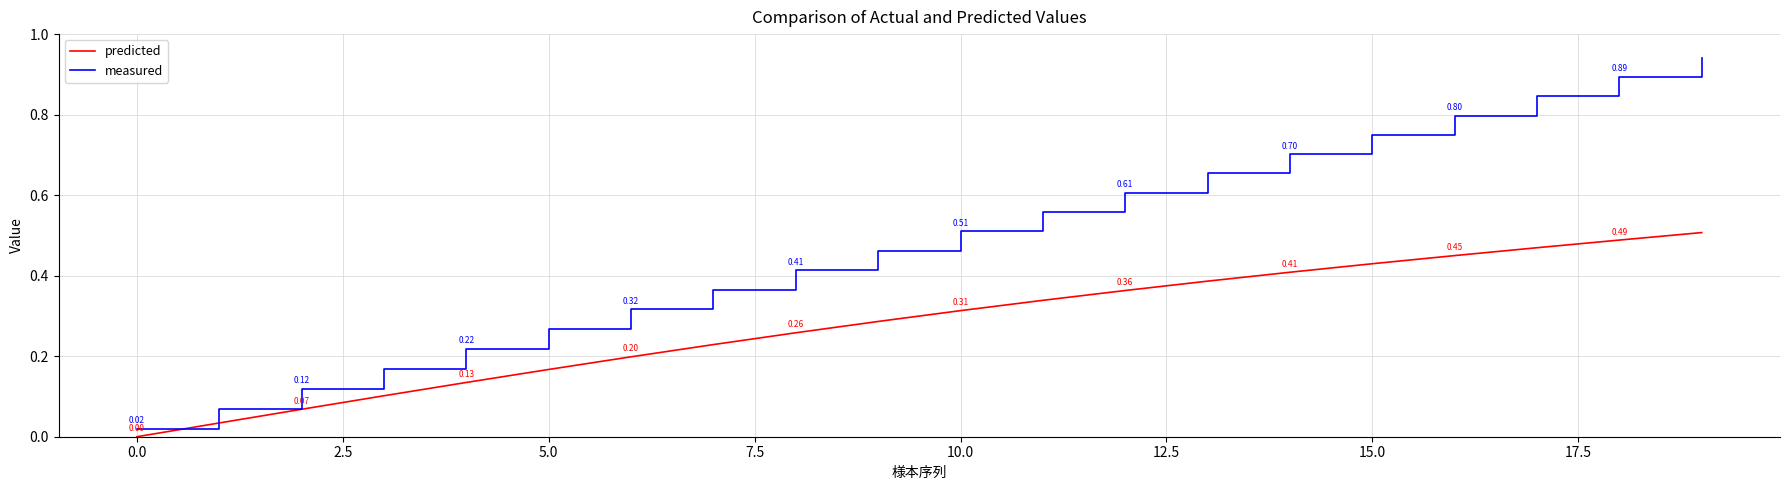

True or false: measured and predicted intersect in this chart.

False